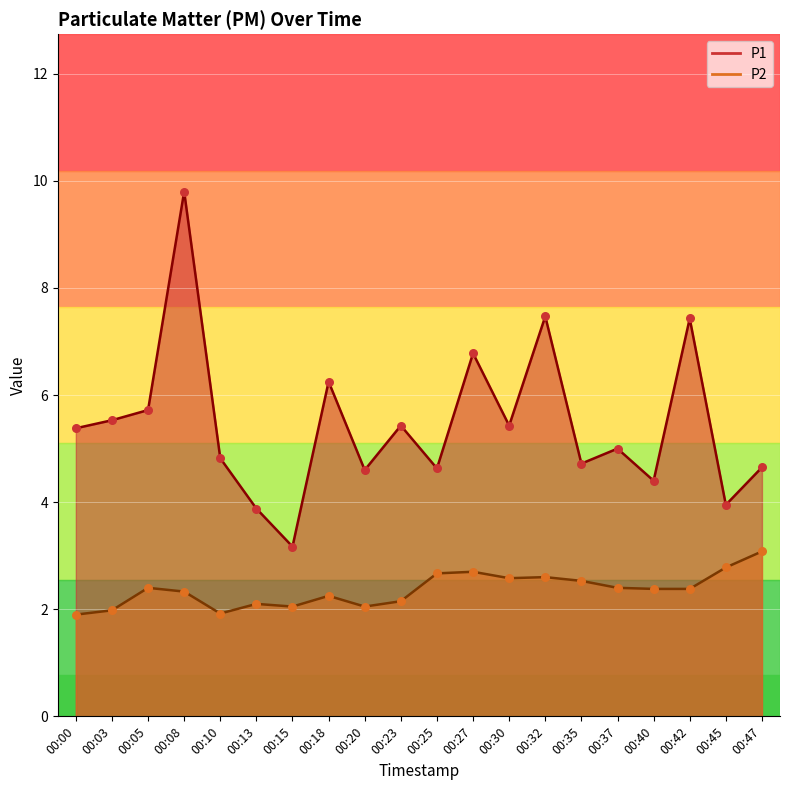

What is the total value across all series at 00:37?

7.4